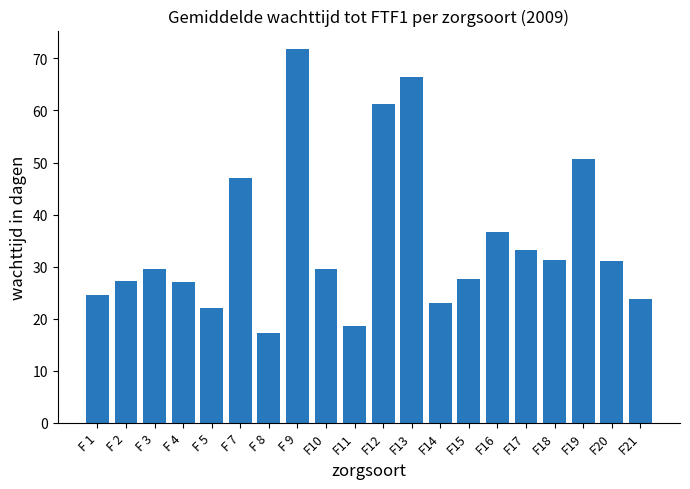

Count the number of values greater than 29.

11